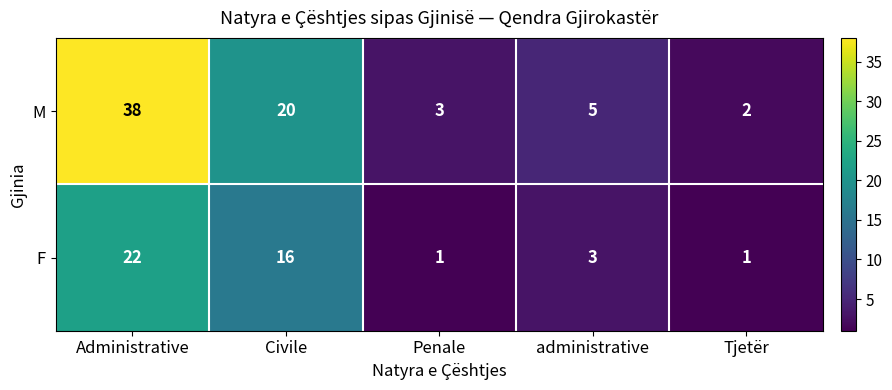

True or false: F has a value of 1 at Penale.

True